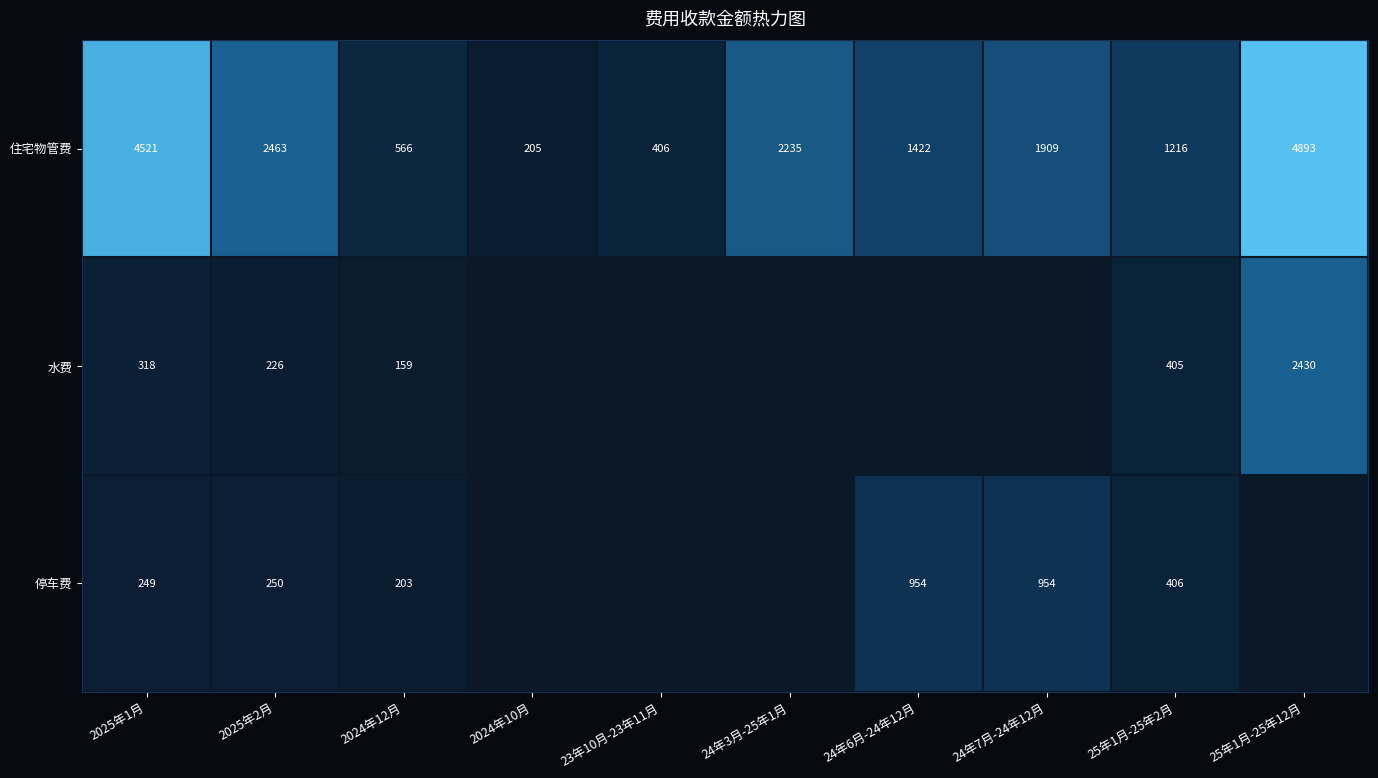

At which label does 住宅物管费 first exceed 1909?

2025年1月